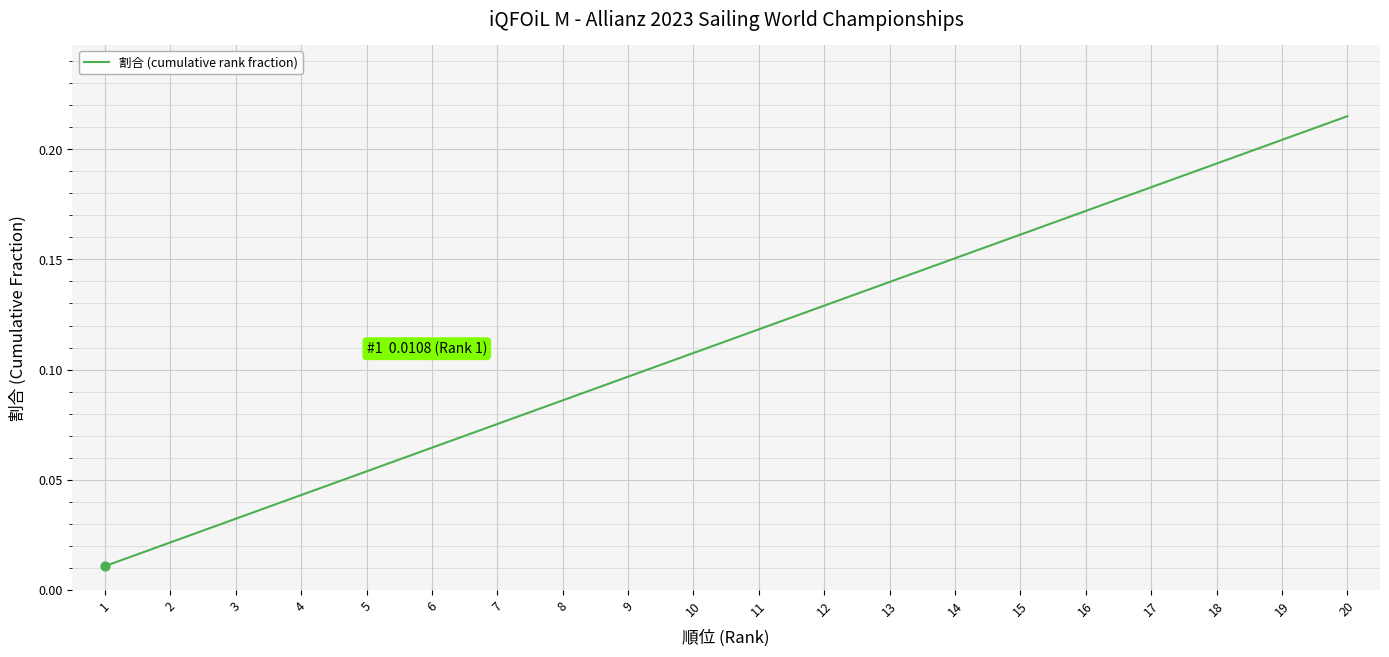

Which has a higher value, 16 or 14?

16